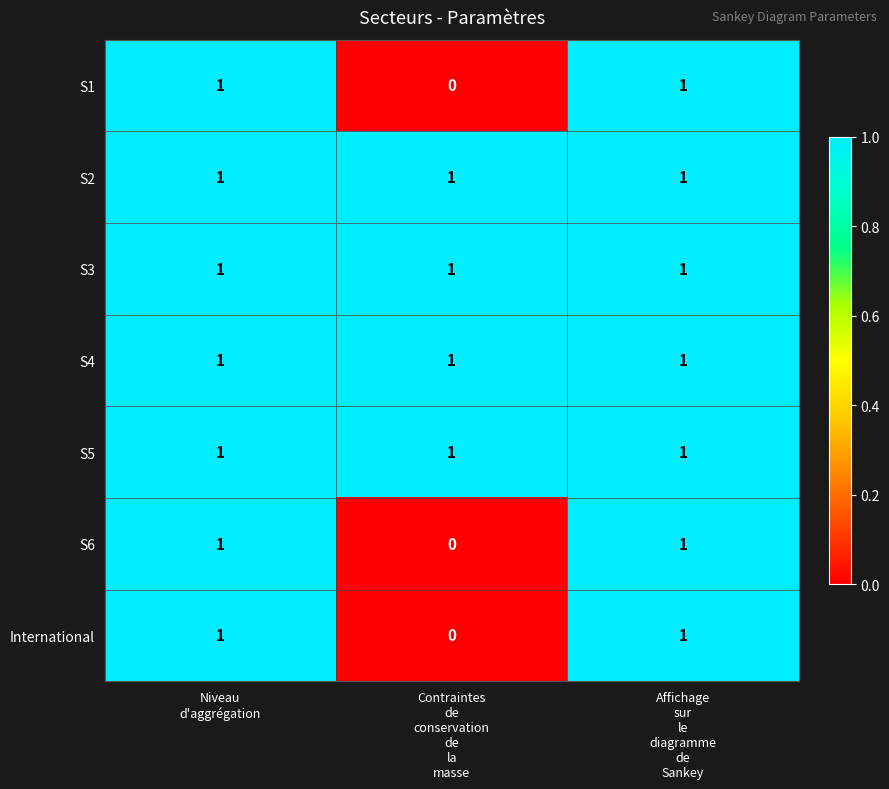

At how many categories does at least one series exceed 0?

3